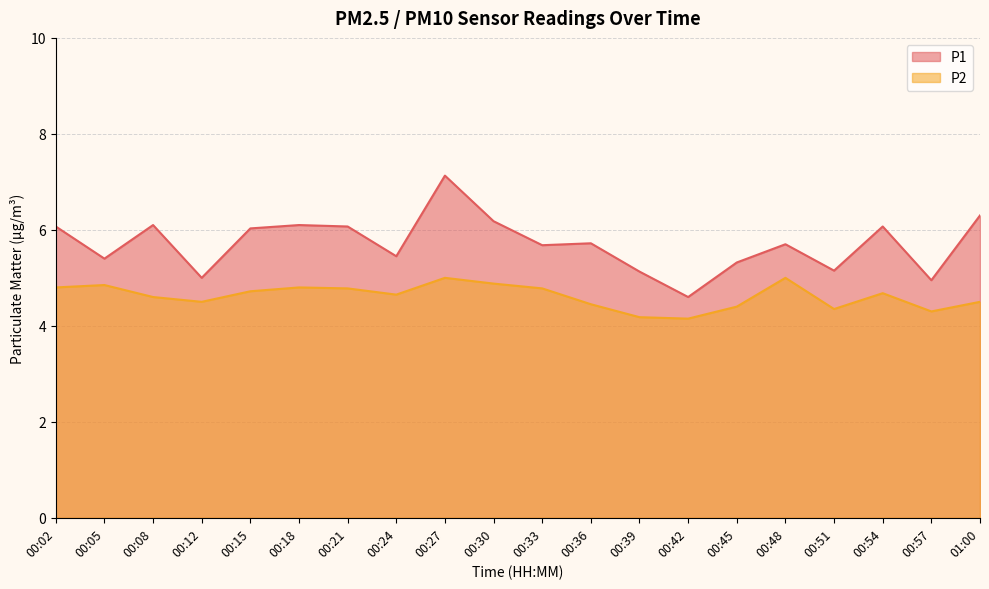

Reading right to left, what are all the values shown in this chart?

P1: 01:00=6.3	00:57=5.0	00:54=6.1	00:51=5.2	00:48=5.7	00:45=5.3	00:42=4.6	00:39=5.1	00:36=5.7	00:33=5.7	00:30=6.2	00:27=7.1	00:24=5.5	00:21=6.1	00:18=6.1	00:15=6.0	00:12=5.0	00:08=6.1	00:05=5.4	00:02=6.1
P2: 01:00=4.5	00:57=4.3	00:54=4.7	00:51=4.3	00:48=5.0	00:45=4.4	00:42=4.2	00:39=4.2	00:36=4.5	00:33=4.8	00:30=4.9	00:27=5.0	00:24=4.7	00:21=4.8	00:18=4.8	00:15=4.7	00:12=4.5	00:08=4.6	00:05=4.8	00:02=4.8